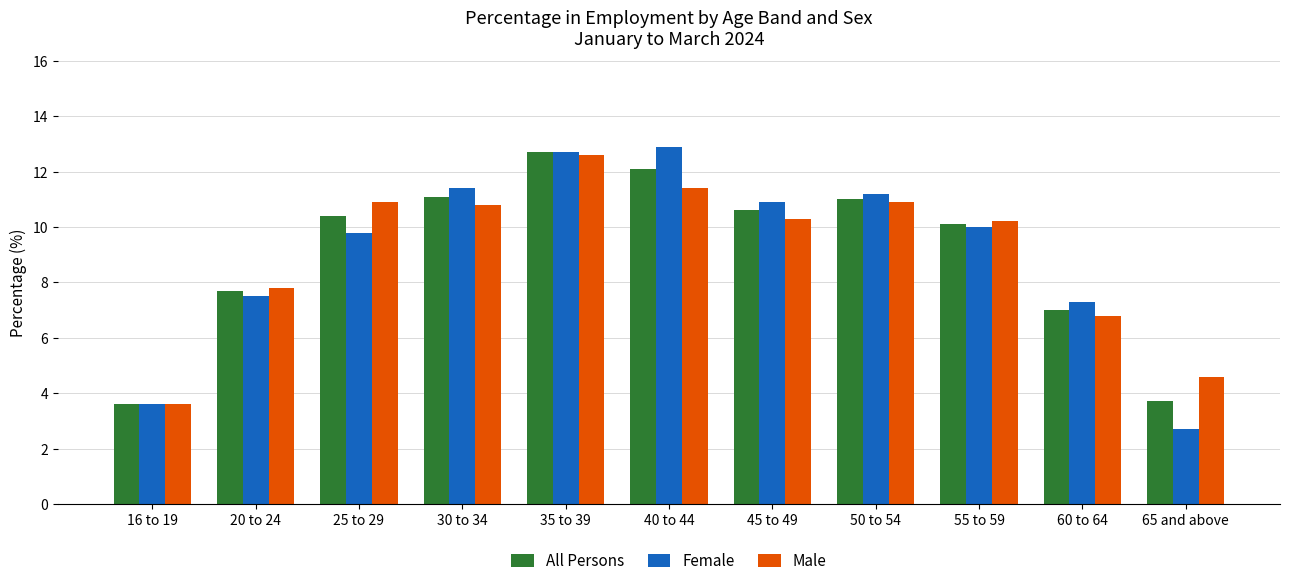

What is the difference between the maximum and second lowest values in the Female series?

9.3